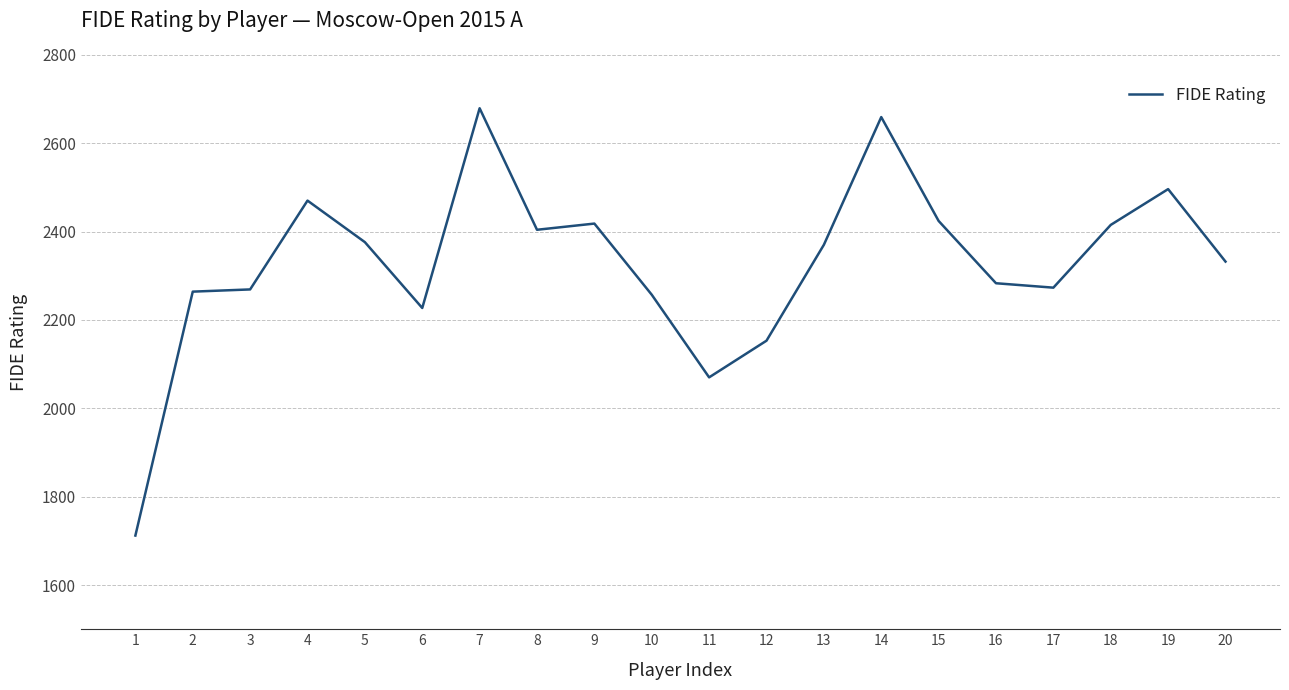

Approximately how many times larger is the value at 13 compared to 9?

1.0